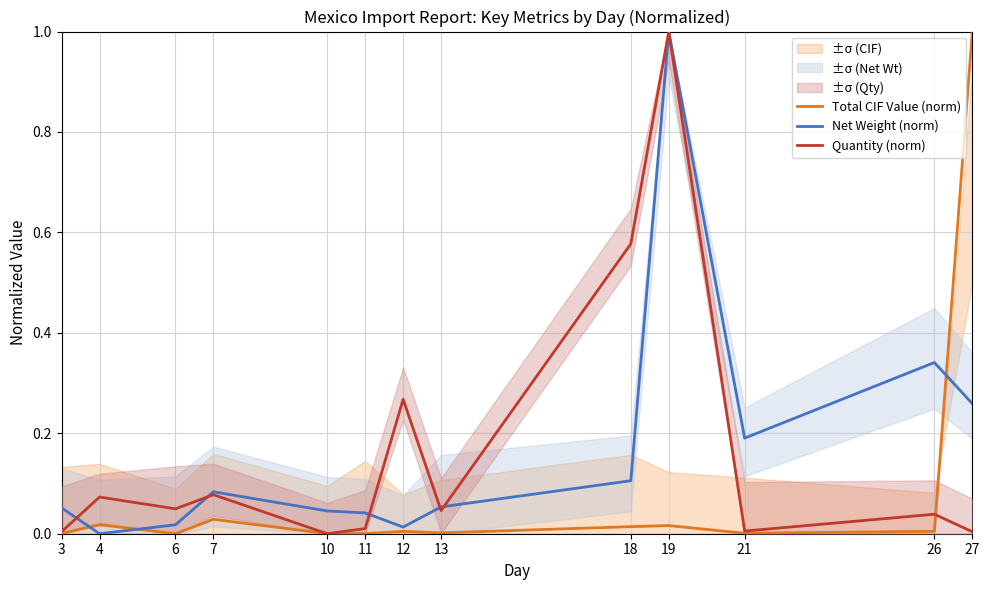

At which category does Quantity (norm) reach its first local valley?

6